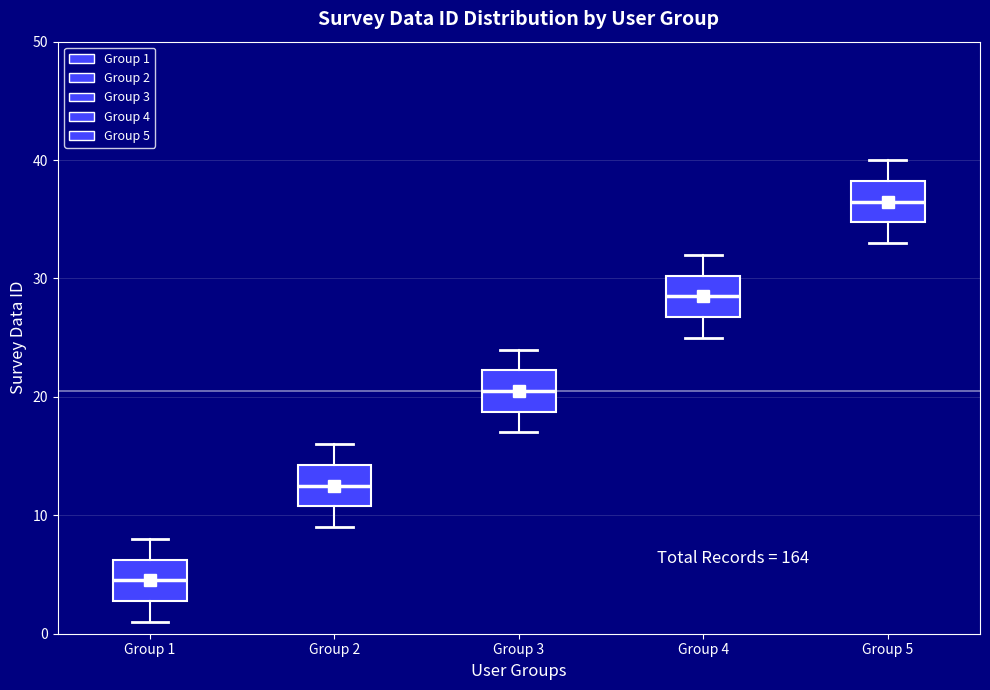

Where does the upper whisker of the box for Group 5 end on the y-axis? The values are not printed on the chart, so give them approximately, as read against the axis.

40